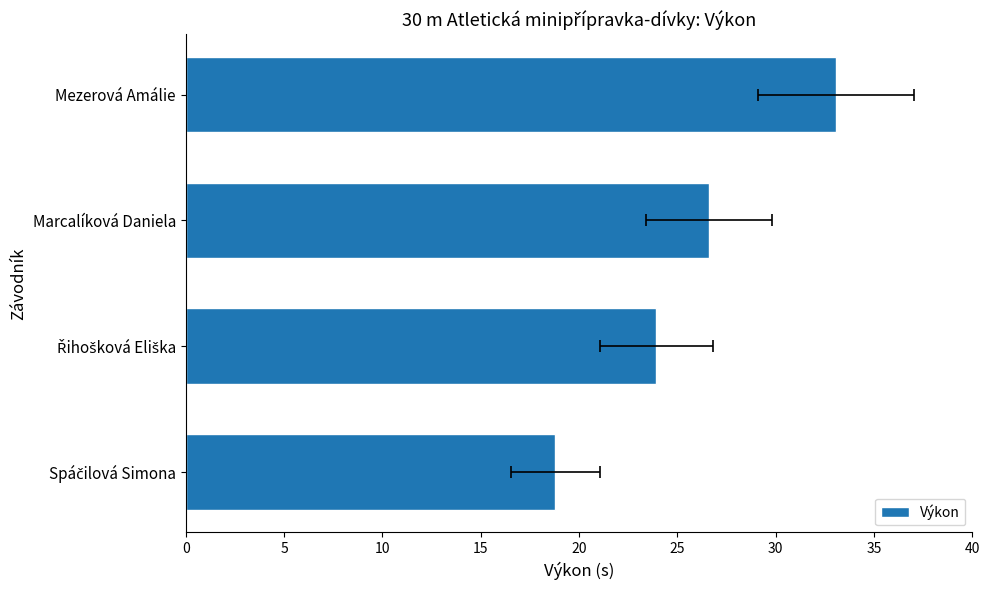

How many bars are there in total?

4